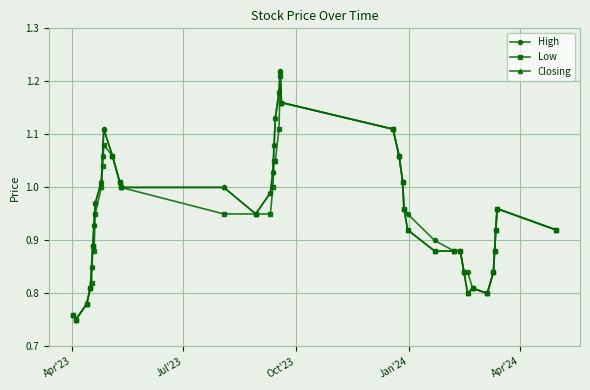

At how many categories does at least one series exceed 0?

40